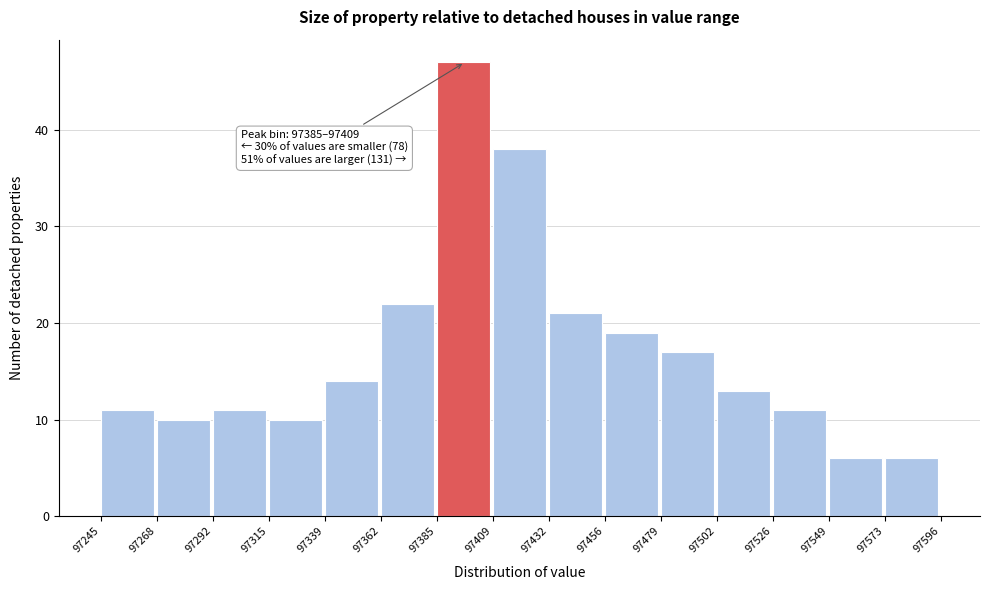

Over which range of the x-axis is the bar tallest?

97385 to 97409